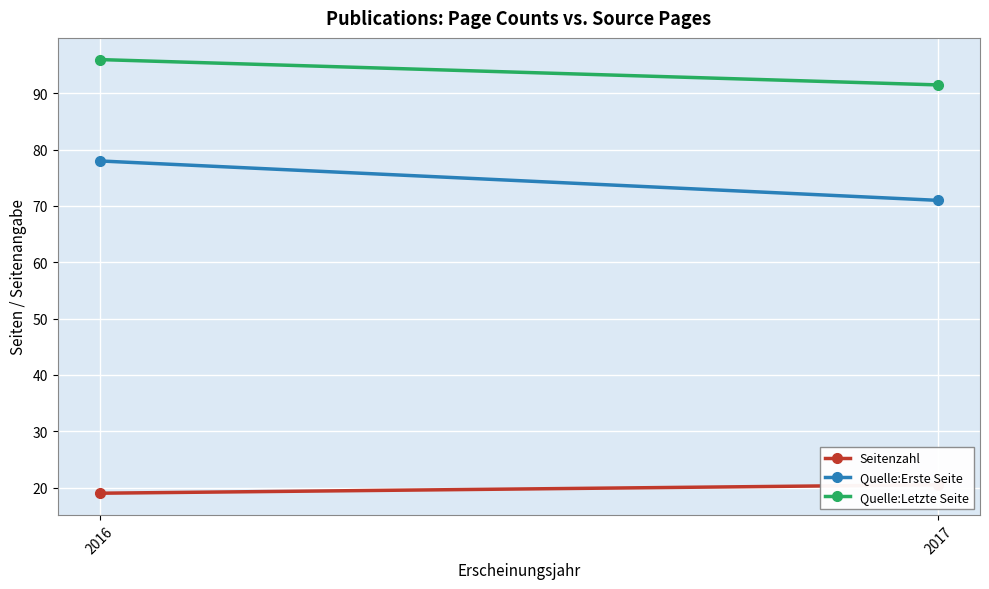

Which series has the largest total across all categories?

Quelle:Letzte Seite